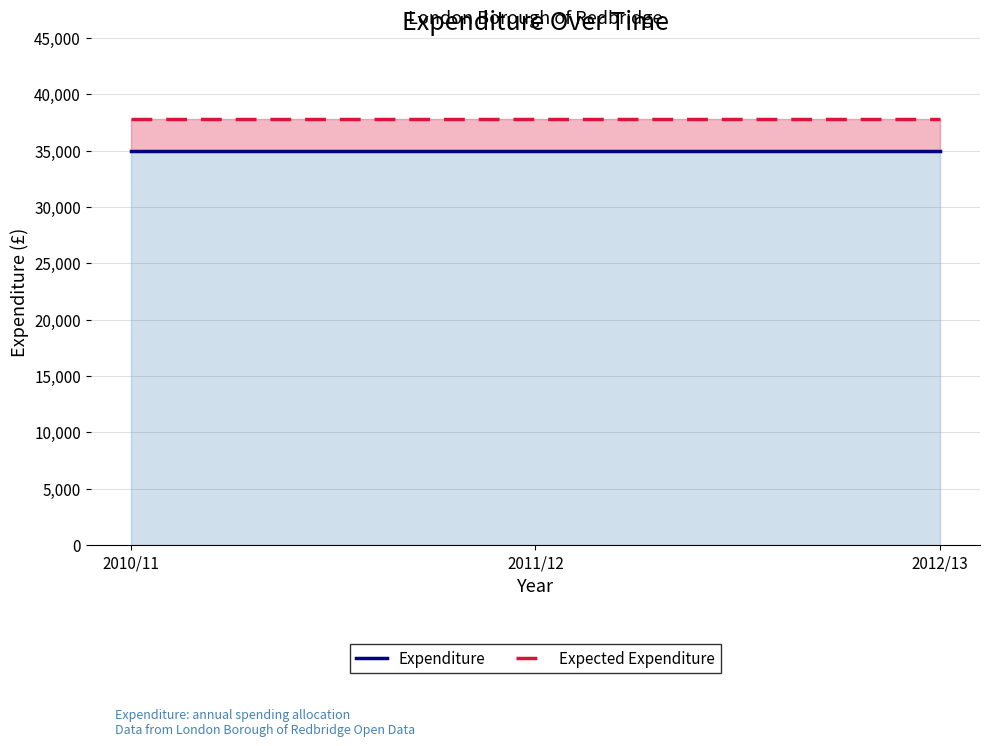

Where is Expected Expenditure nearest to the value 37800?

2010/11